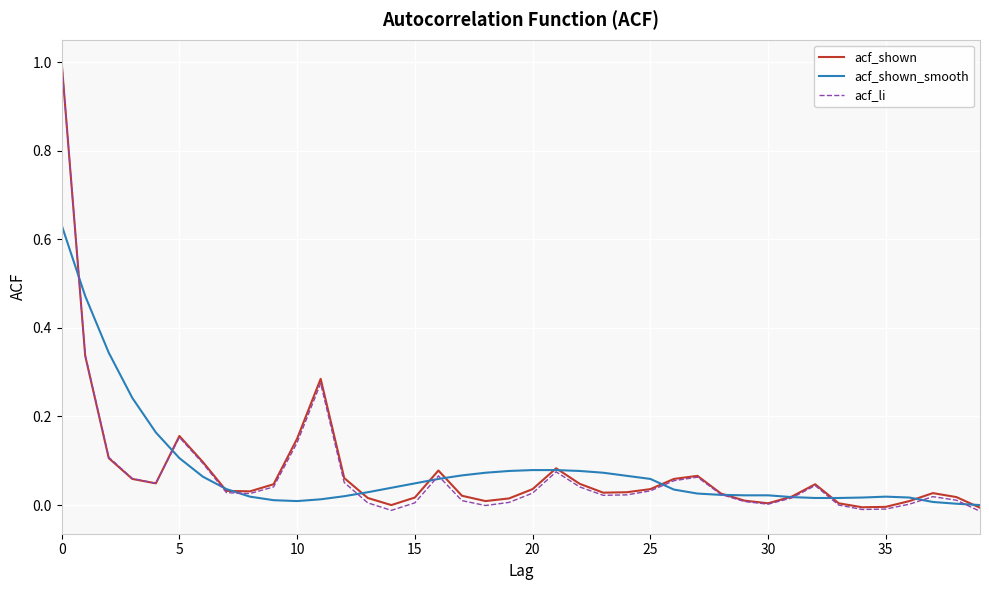

Which series has the widest spread of values?

acf_li